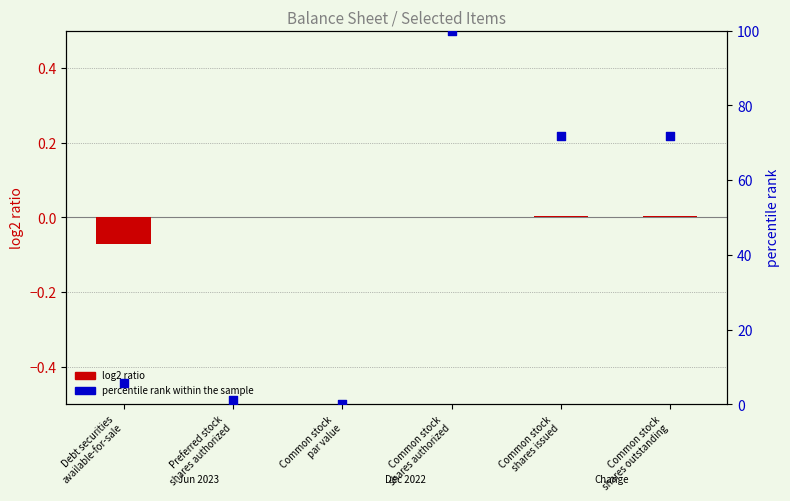

Which series reaches the maximum Y coordinate?

percentile rank within the sample